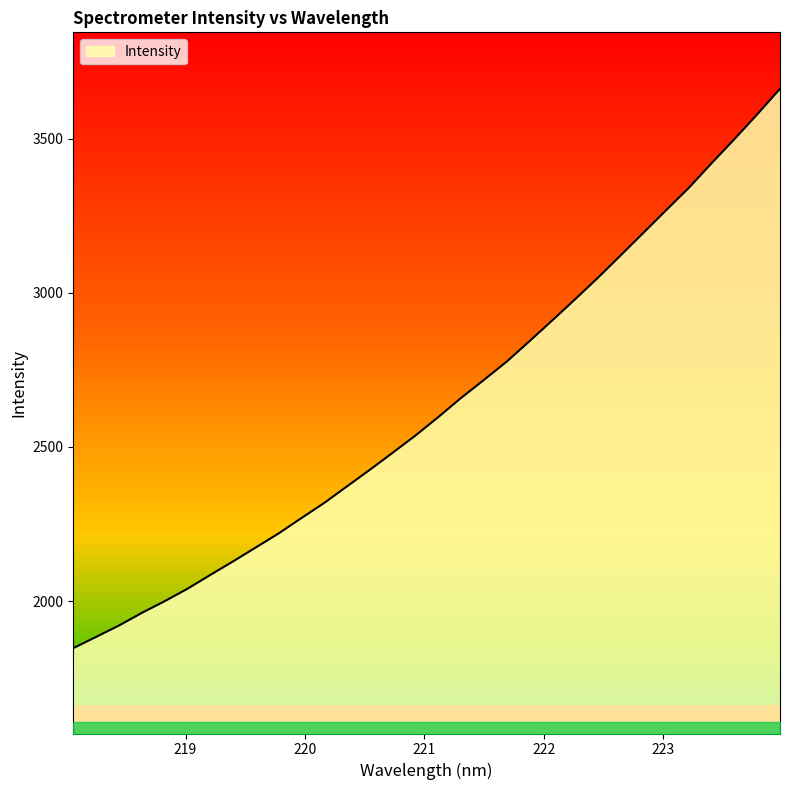

Reading left to right, extract all data points from this chart.

1847.0	1883.5	1920.3	1961.3	1999.2	2039.6	2084.5	2128.6	2173.9	2219.5	2269.3	2318.5	2372.4	2426.1	2481.4	2537.2	2597.1	2659.2	2717.5	2777.0	2843.4	2910.8	2979.2	3049.0	3121.7	3195.0	3268.7	3341.5	3421.6	3499.4	3579.8	3662.9